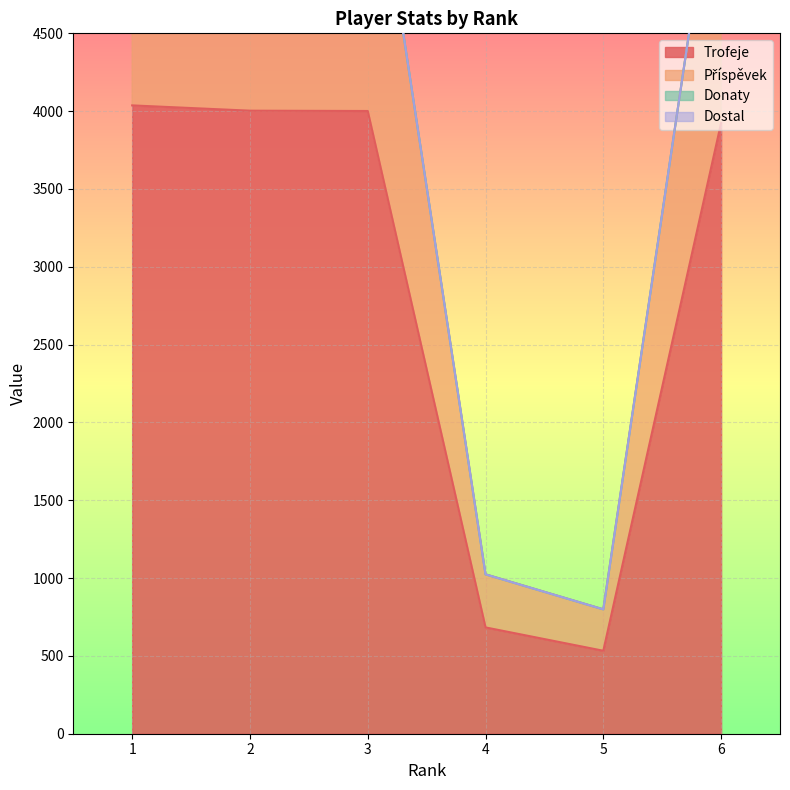

What is the sum of all Příspěvek values?

25769